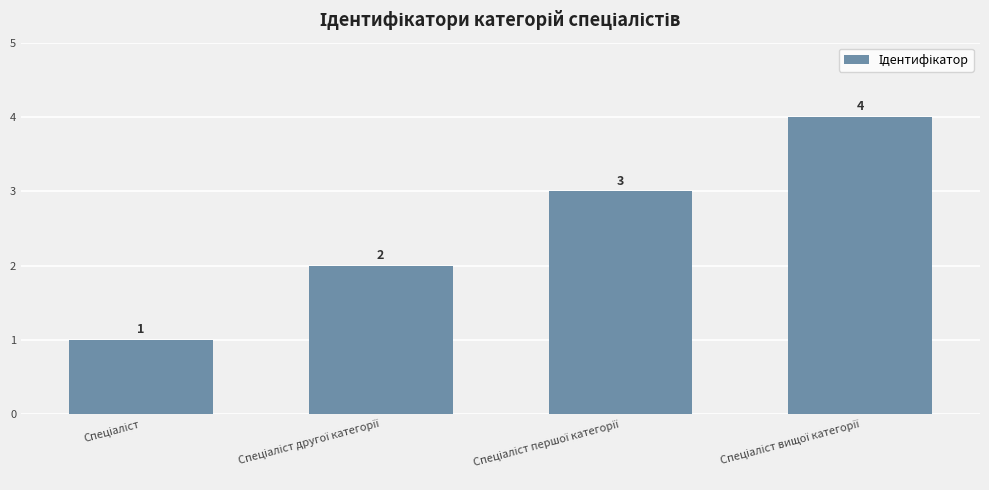

Reading right to left, transcribe all the data shown in this chart.

4	3	2	1